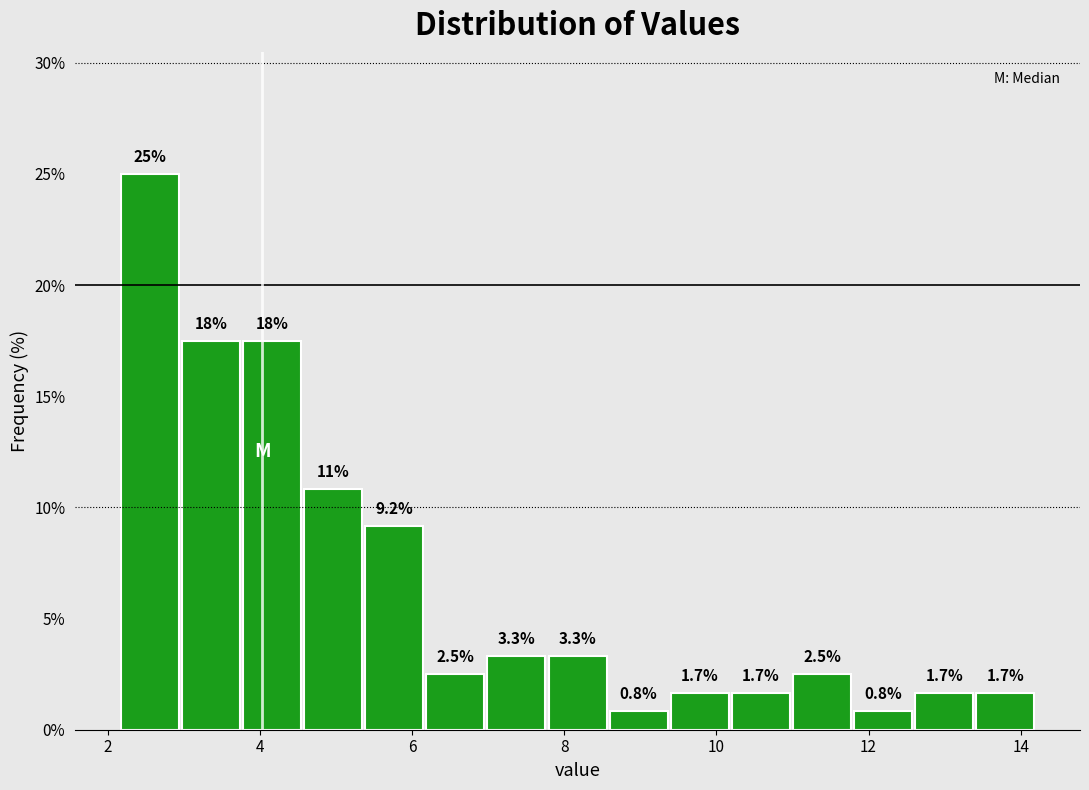

Over which range of the x-axis is the bar tallest?

2.2 to 3.0